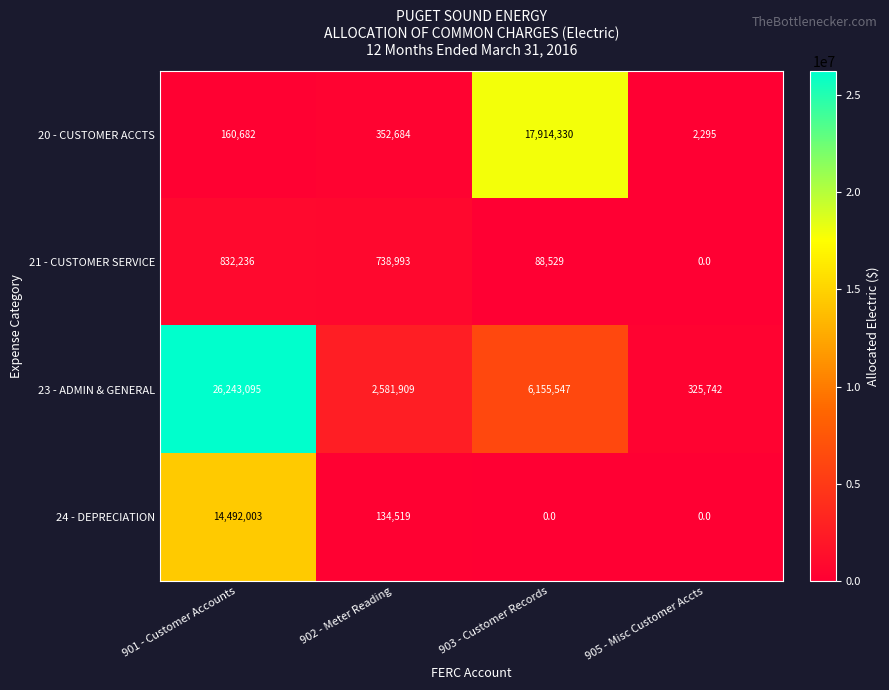

How many 21 - CUSTOMER SERVICE values are between 88529 and 832236?

3